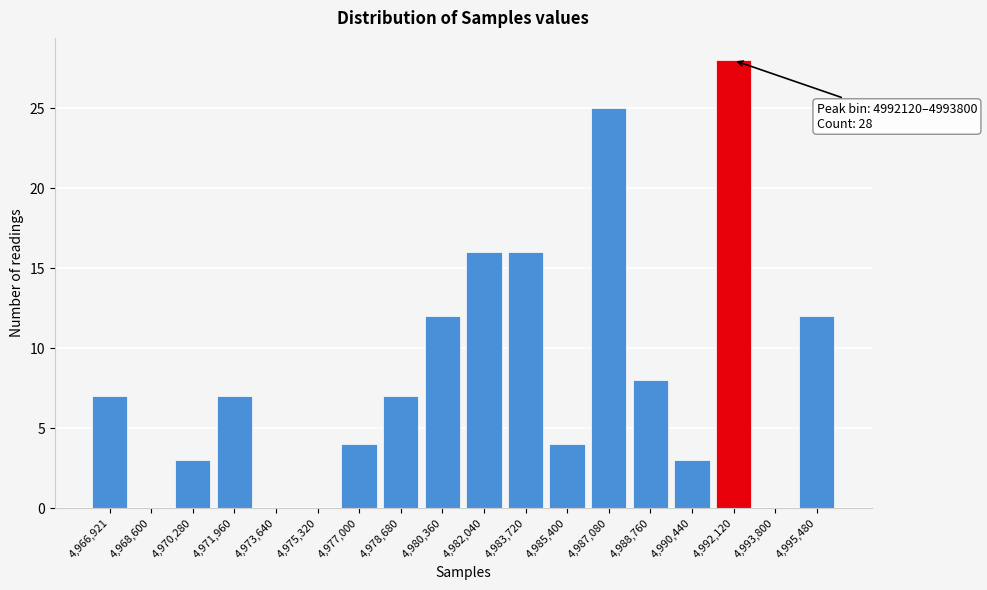

Reading right to left, extract all data points from this chart.

4,995,480=12	4,993,800=0	4,992,120=28	4,990,440=3	4,988,760=8	4,987,080=25	4,985,400=4	4,983,720=16	4,982,040=16	4,980,360=12	4,978,680=7	4,977,000=4	4,975,320=0	4,973,640=0	4,971,960=7	4,970,280=3	4,968,600=0	4,966,921=7